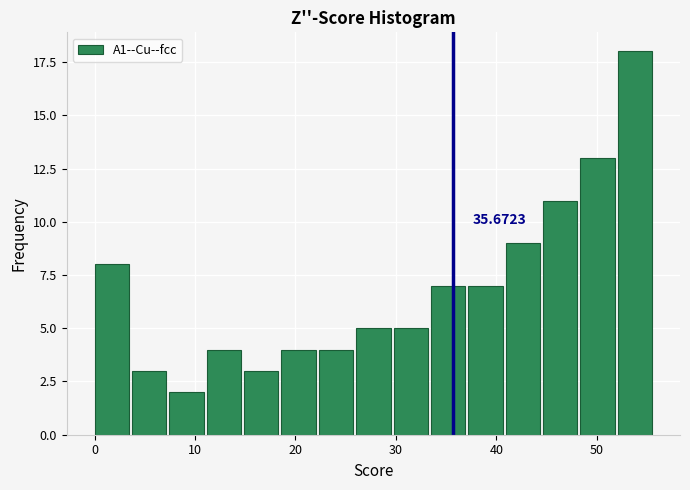

Read against the x-axis, roughly where is the centre of the tallest bar?

54